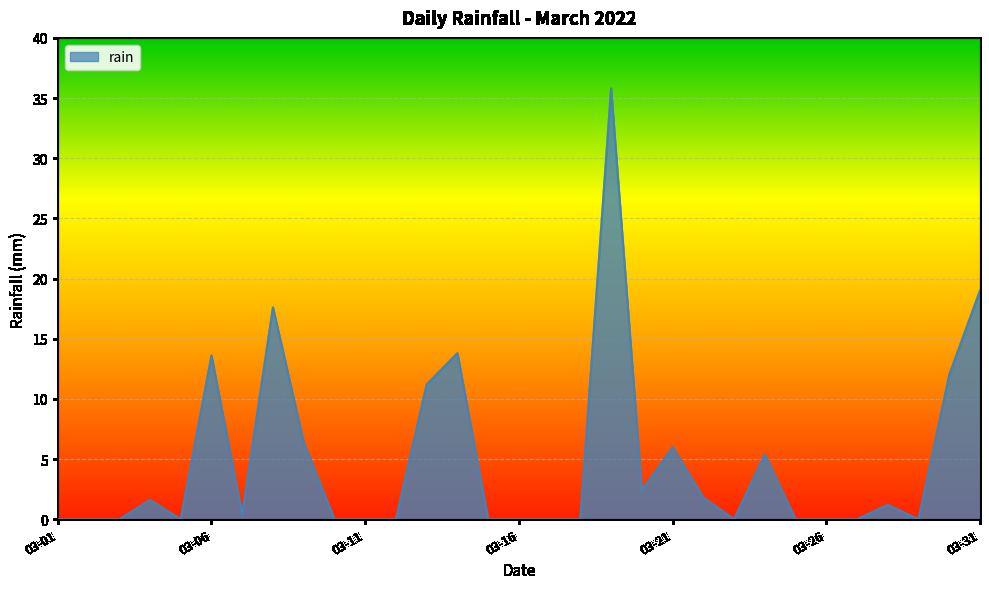

How many lines are shown in the chart?

1